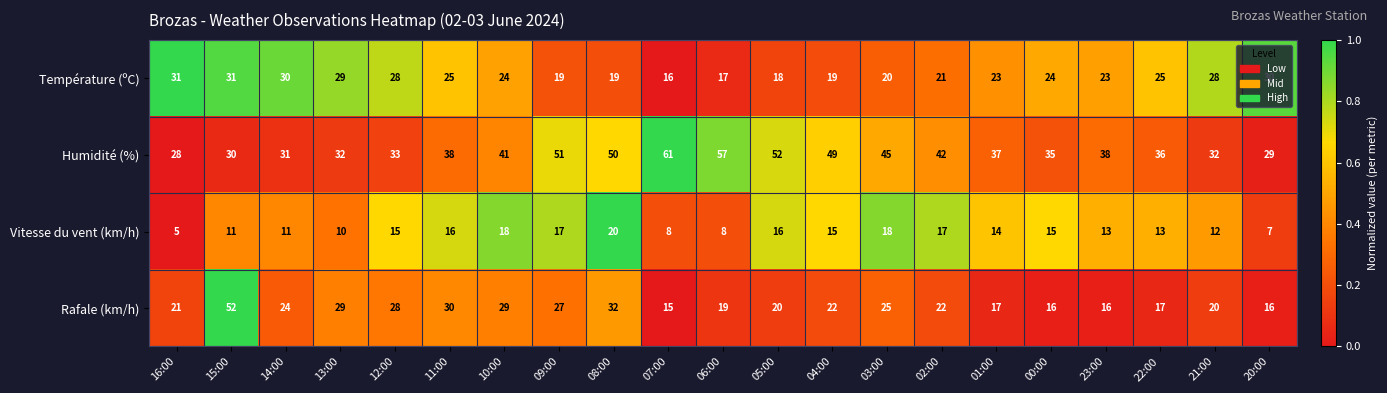

How many values in the Humidité (%) series are below 38?

10